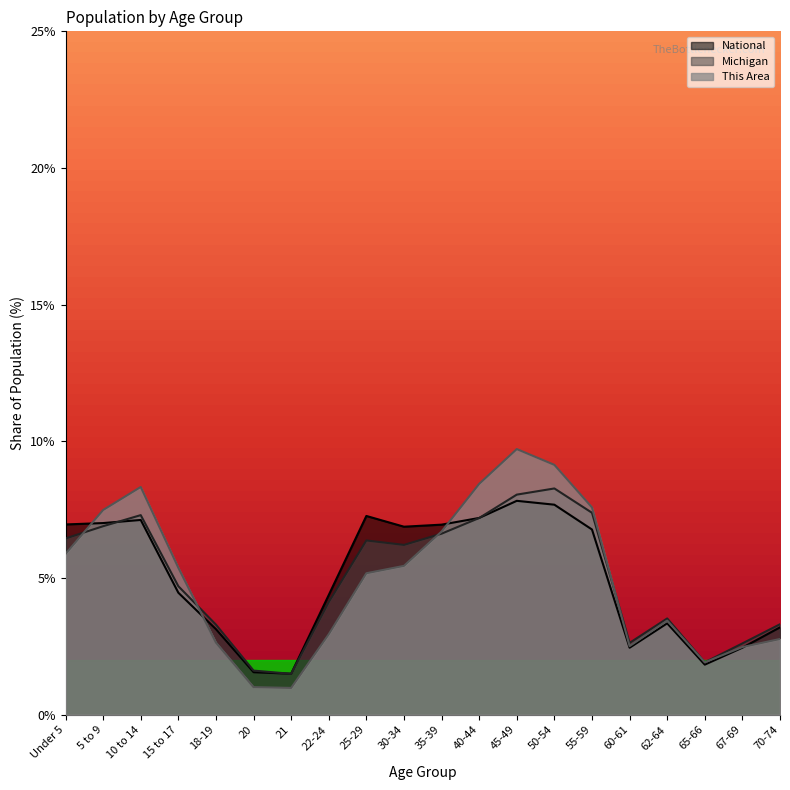

The This Area series shows 1.3 at 21. True or false?

False